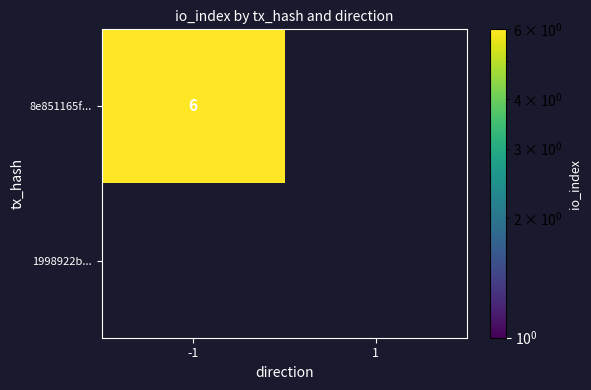

True or false: 8e851165f... has a value of 8 at -1.

False